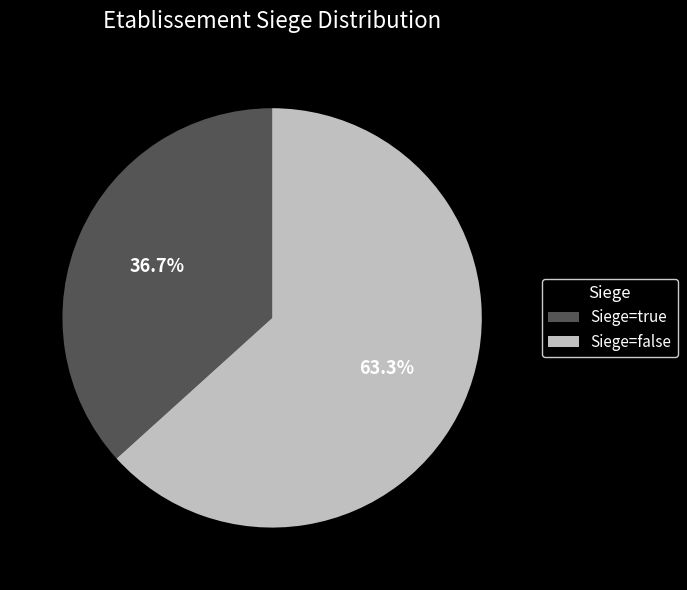

Is Siege=true the majority of the pie?

No